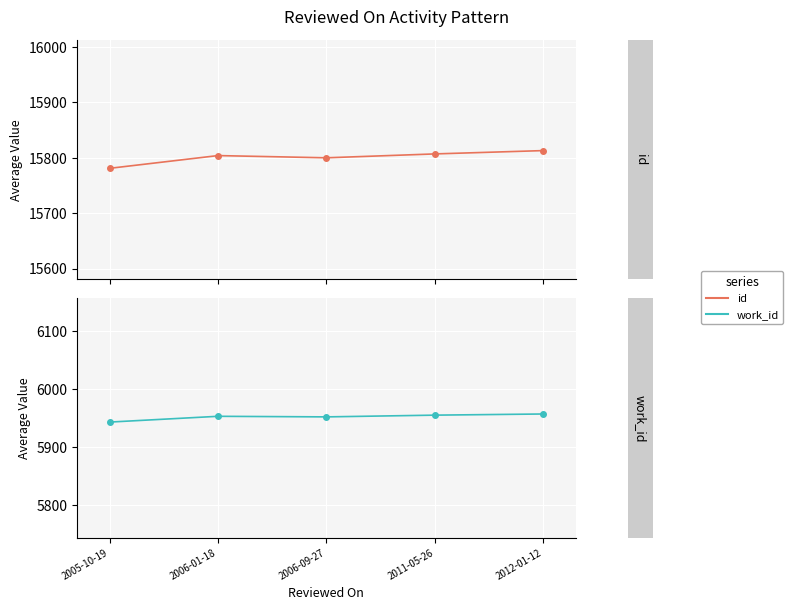

Rank the categories by id value from lowest to highest.

2005-10-19, 2006-09-27, 2006-01-18, 2011-05-26, 2012-01-12